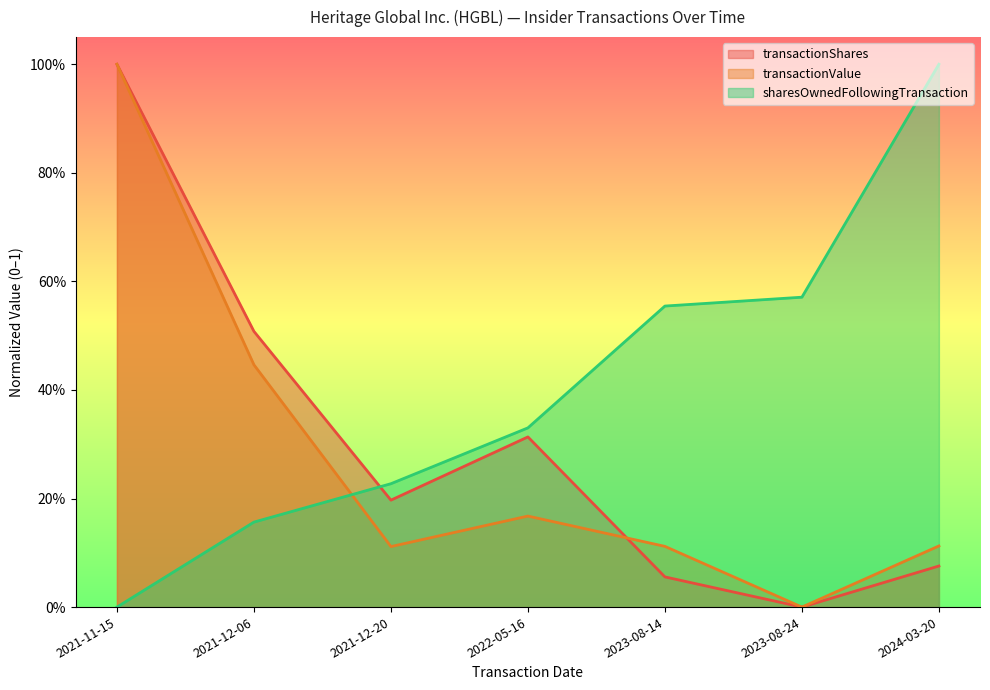

Read the transactionShares value at 2023-08-14.

0.1